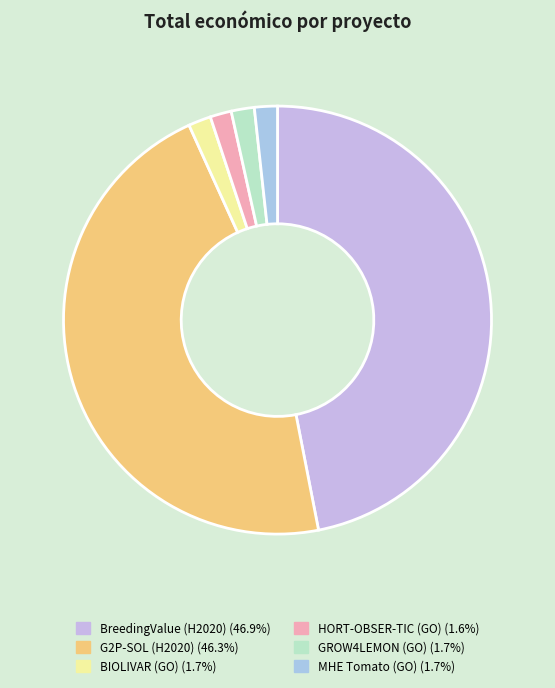

Does any single category account for the majority?

No